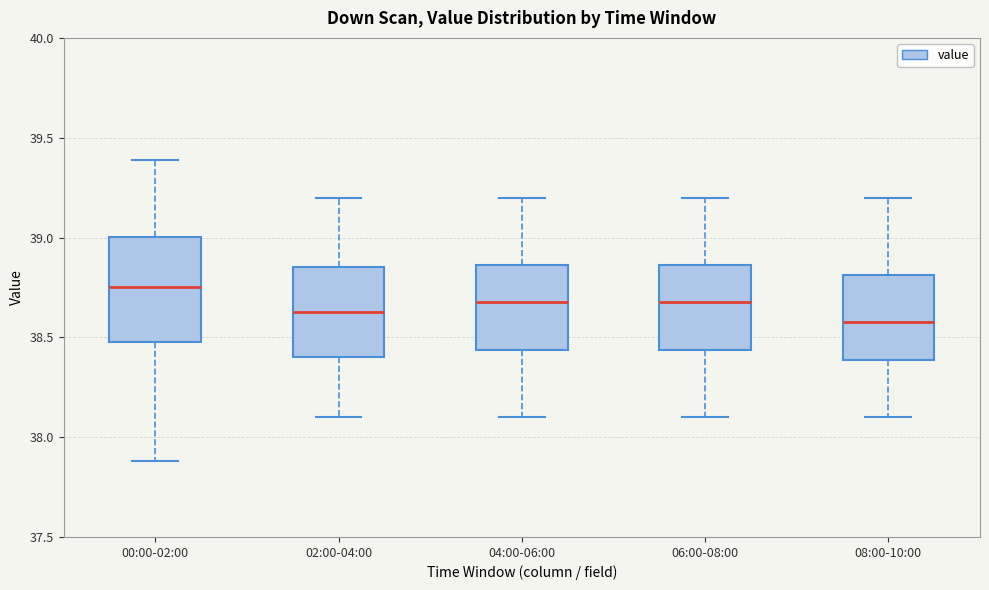

Where is the upper edge of the box for 02:00-04:00 on the y-axis? The values are not printed on the chart, so give them approximately, as read against the axis.

38.85